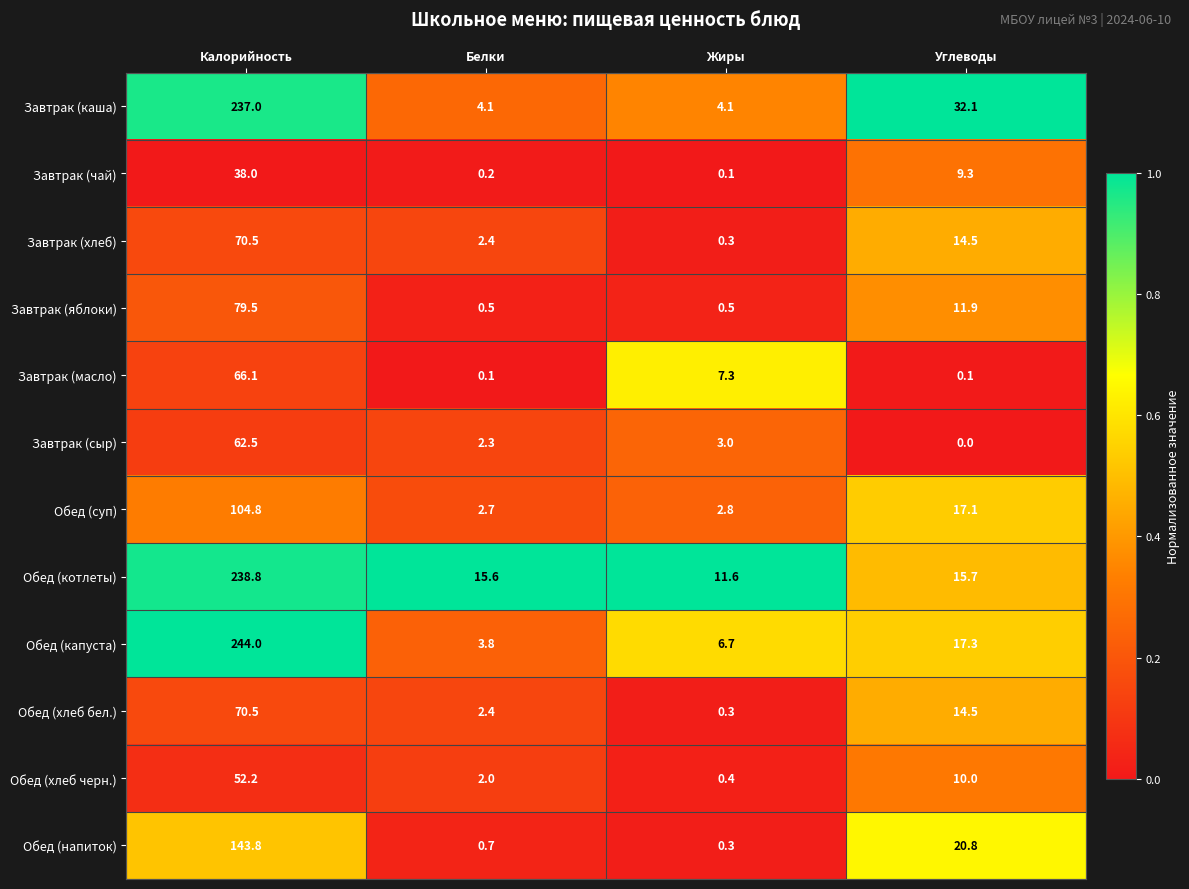

Is it true that Завтрак (яблоки) equals 138.6 at Калорийность?

False